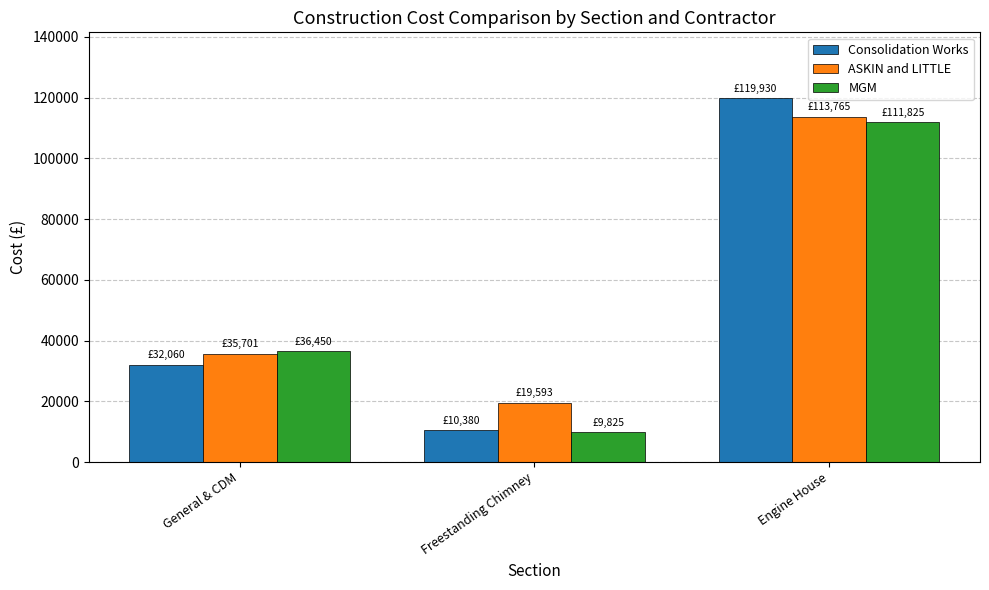

Which category has the lowest value across all series?

Freestanding Chimney